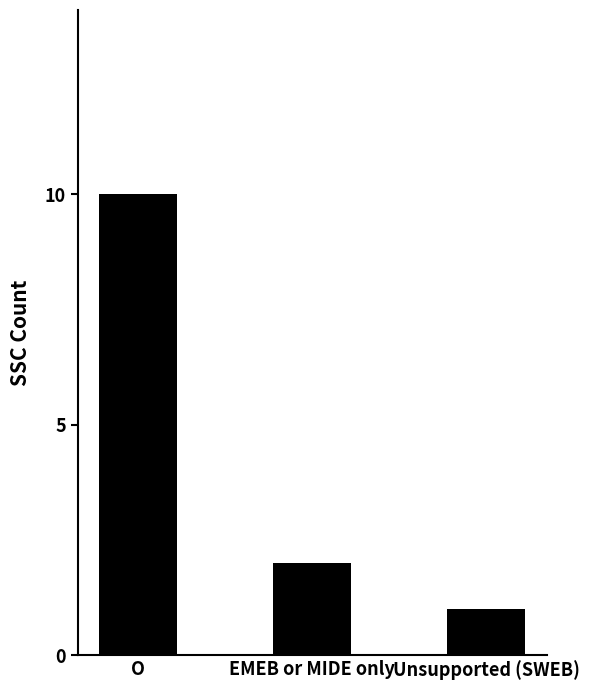

What is the difference between the maximum and minimum values?

9